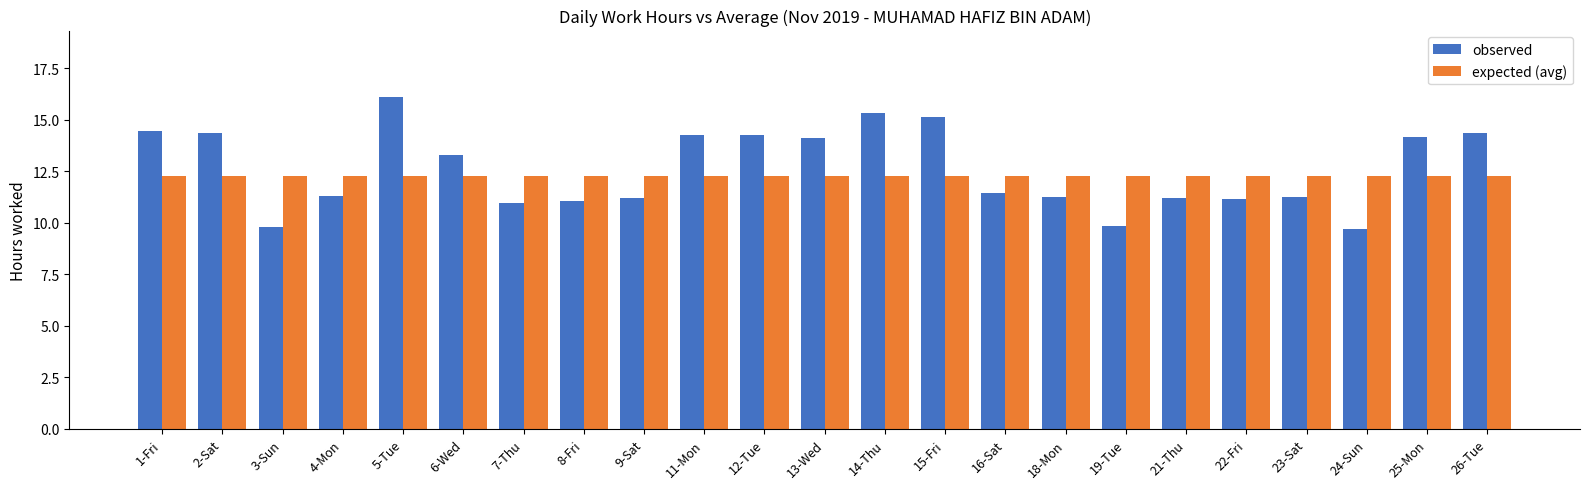

How many series are shown in this chart?

2